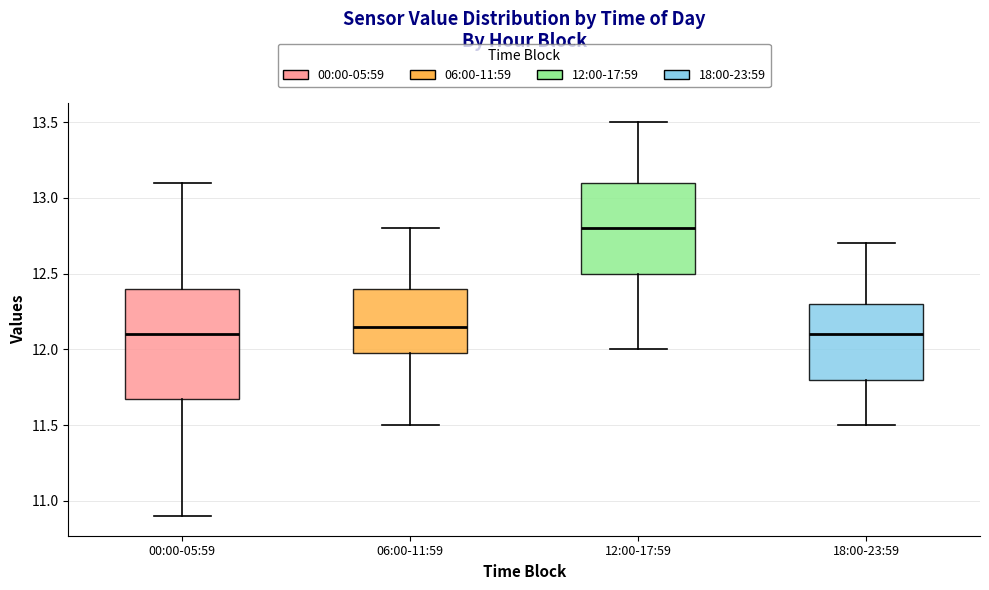

Reading left to right, transcribe this box plot: for each box, give where its median line is, the range the box spans, and where its two whiskers end, as read against the y-axis. The values are not printed on the chart, so give them approximately, as read against the axis.

00:00-05:59: median 12.10, box 11.70 to 12.40, whiskers 10.90 to 13.10
06:00-11:59: median 12.15, box 12.00 to 12.40, whiskers 11.50 to 12.80
12:00-17:59: median 12.80, box 12.50 to 13.10, whiskers 12.00 to 13.50
18:00-23:59: median 12.10, box 11.80 to 12.30, whiskers 11.50 to 12.70